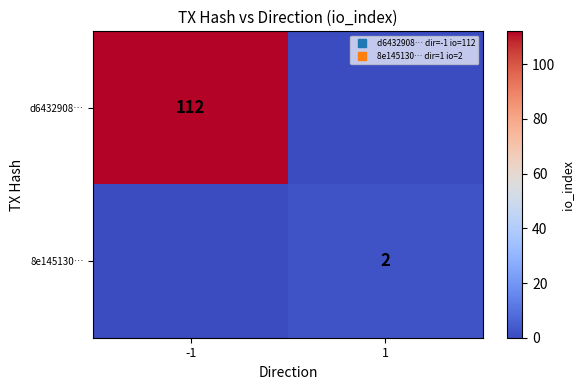

Which has a higher value, 1 or -1?

-1